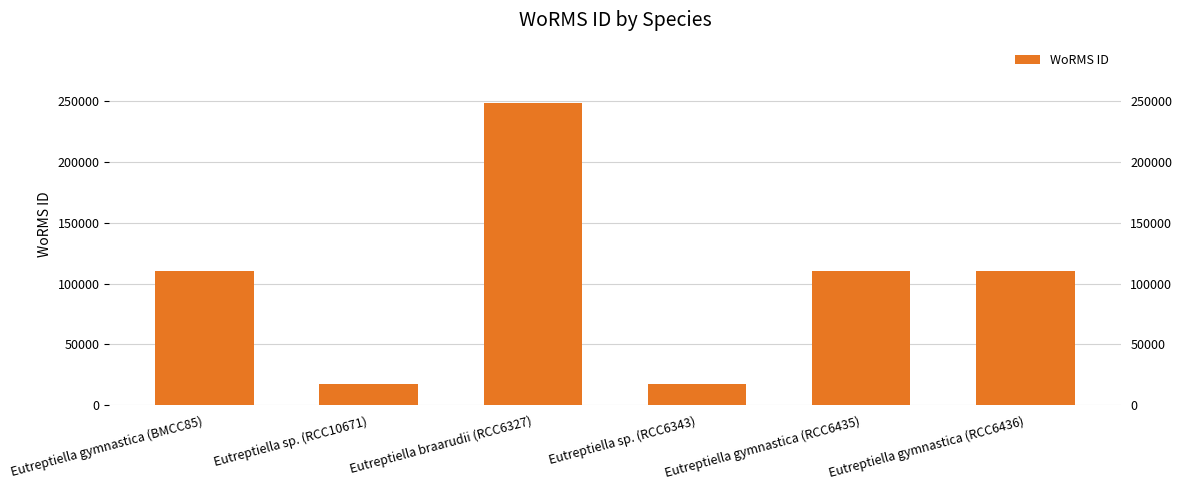

At which label does the data first exceed 110652?

Eutreptiella braarudii (RCC6327)